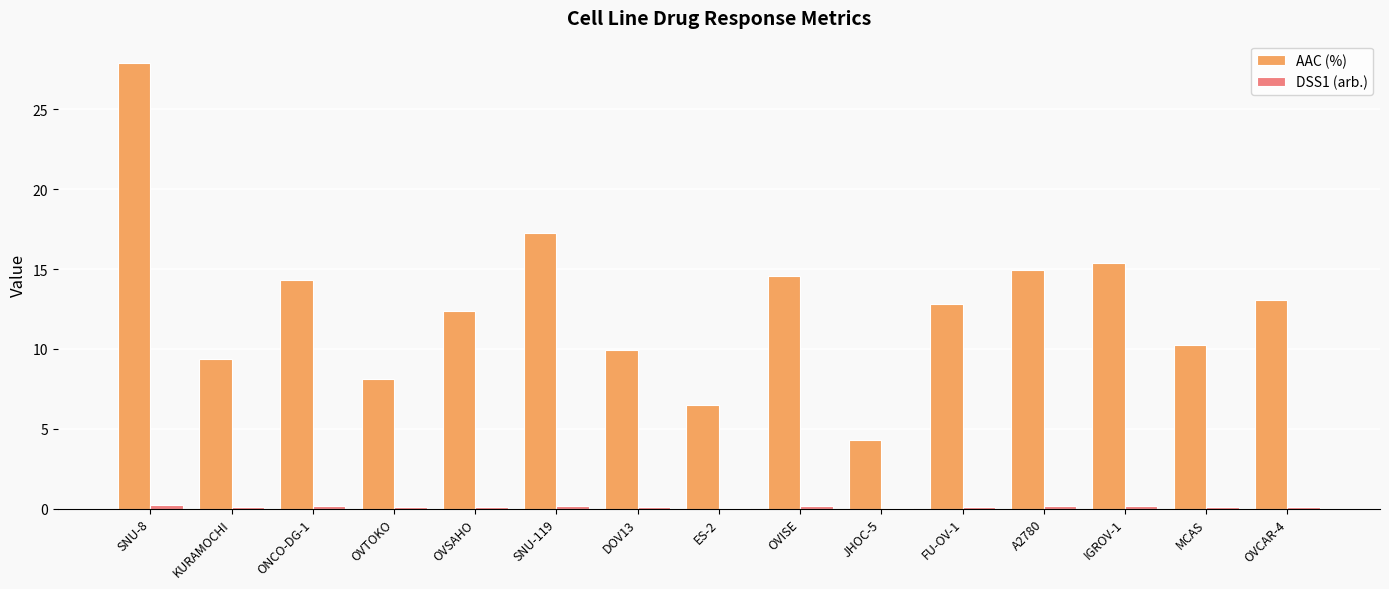

Which series has the largest total across all categories?

AAC (%)